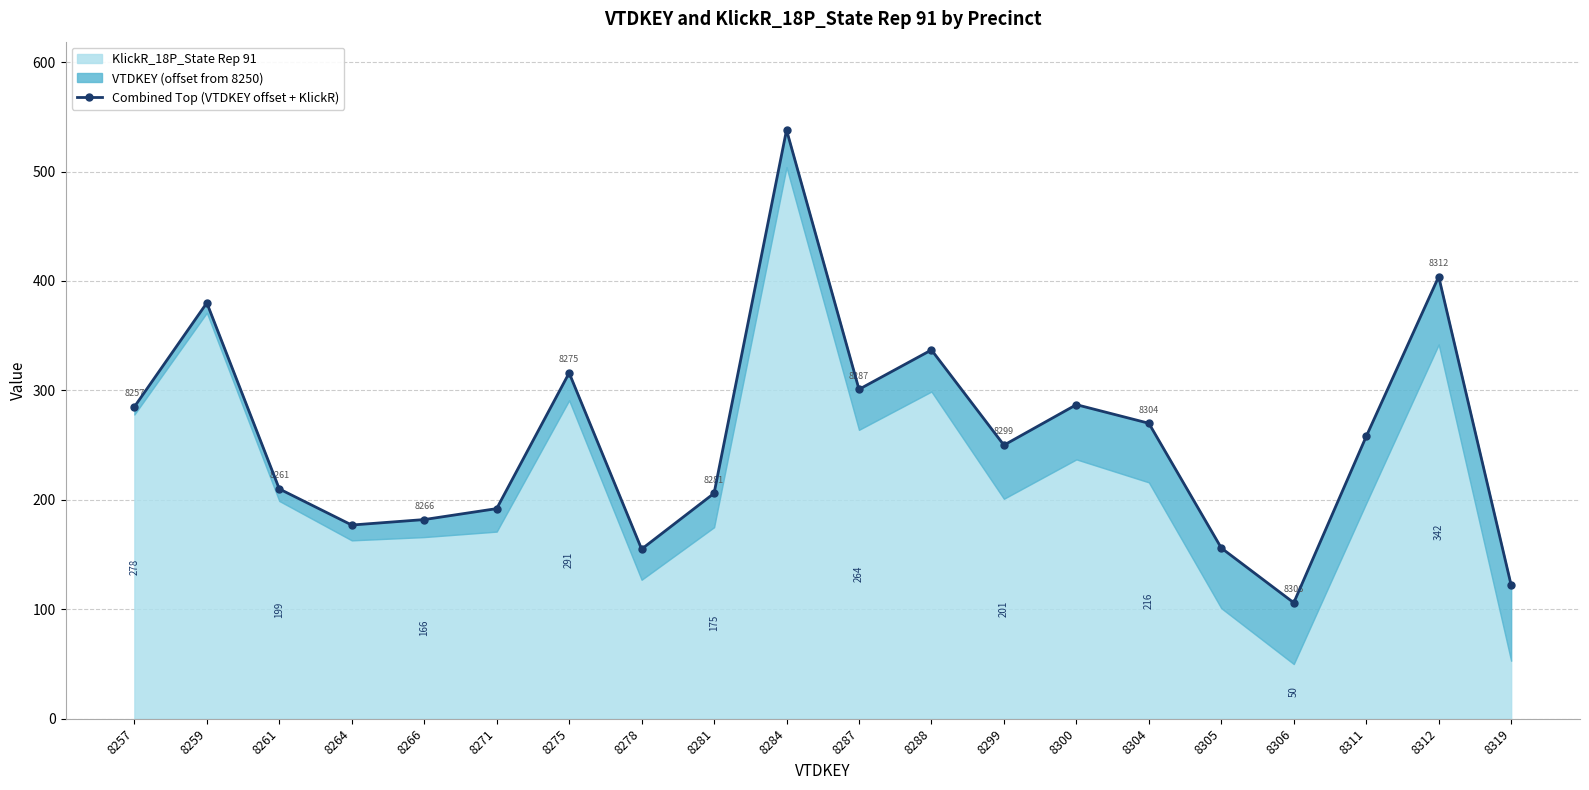

Reading right to left, transcribe all the data shown in this chart.

122	404	258	106	156	270	287	250	337	301	538	206	155	316	192	182	177	210	380	285